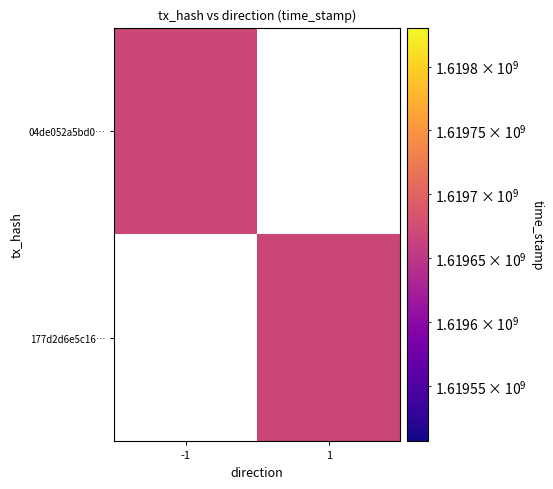

Reading right to left, list all the values displayed in this chart.

04de052a5bd04f7563d799383e592ebe4e87cf6: direction_1=0	direction_-1=1619668508
177d2d6e5c1646595beff46cc8d73d8b7efe631: direction_1=1619668463	direction_-1=0